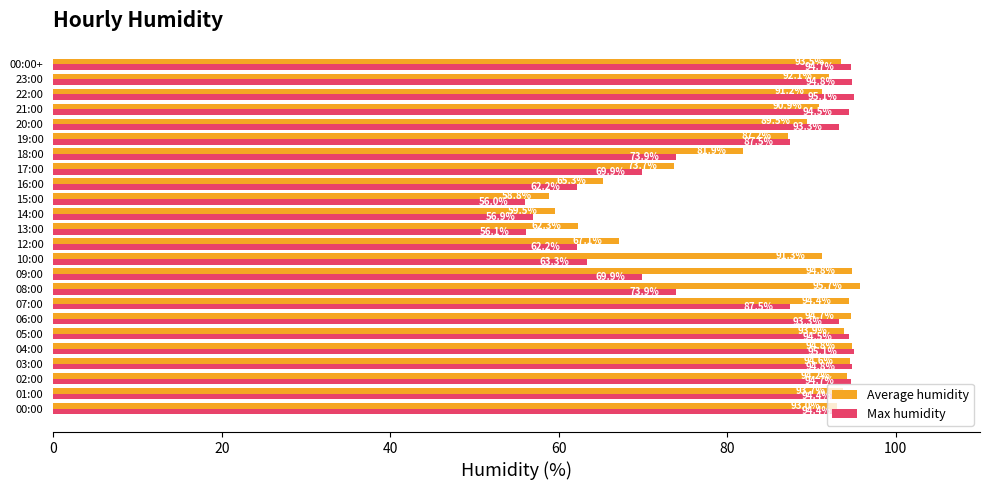

What is the difference between the maximum and second lowest values in the Average humidity series?

36.2